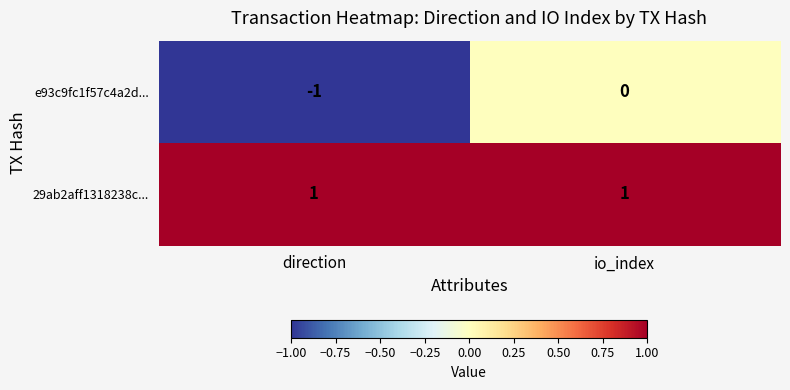

Which series has the widest spread of values?

e93c9fc1f57c4a2d...